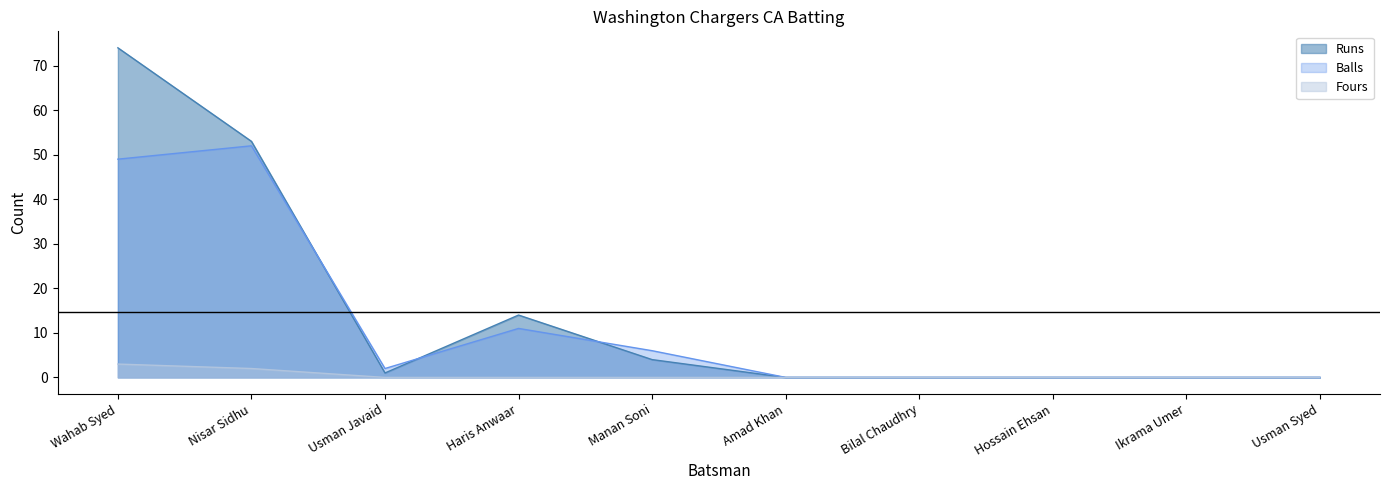

Is the value of Runs at Nisar Sidhu greater than the value of Fours at Nisar Sidhu?

Yes